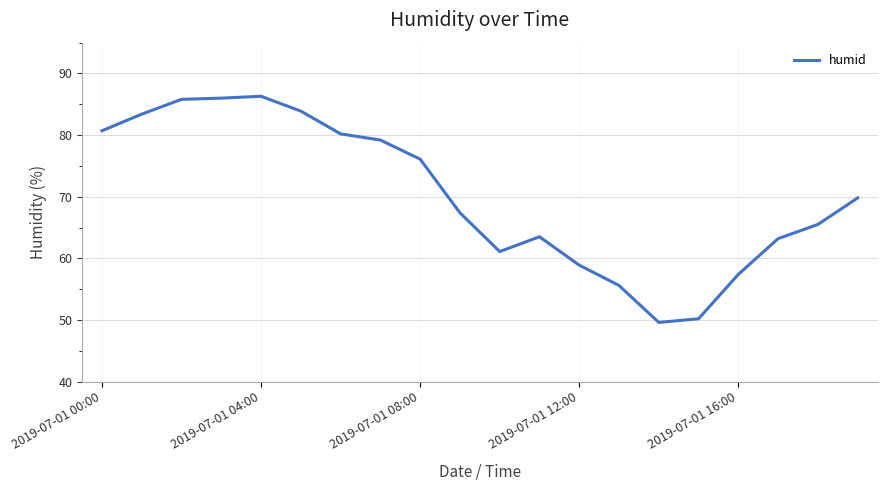

What is the difference between the maximum and minimum values?

36.7